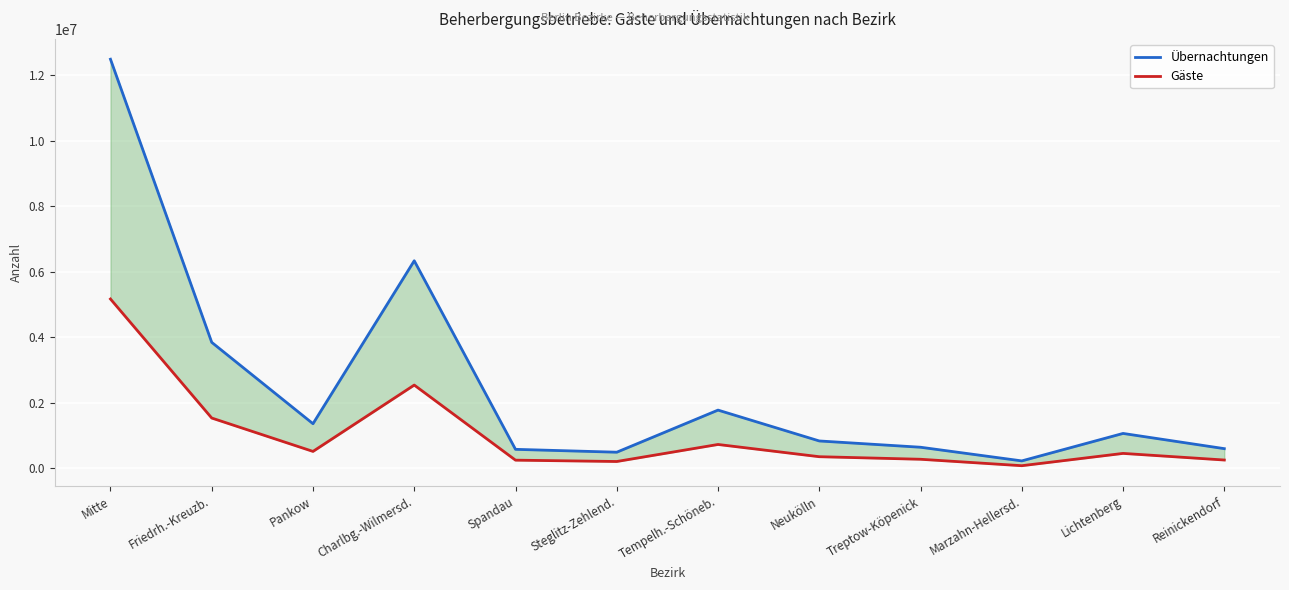

Is this an area chart (filled region under the line)?

No